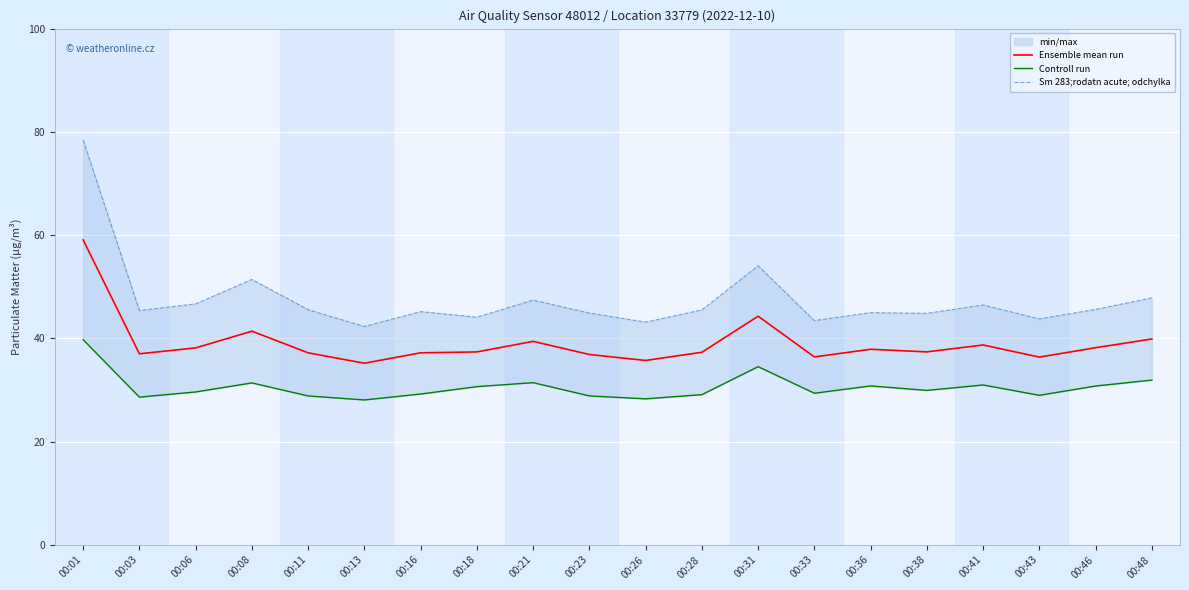

Count the number of data series in this chart.

3